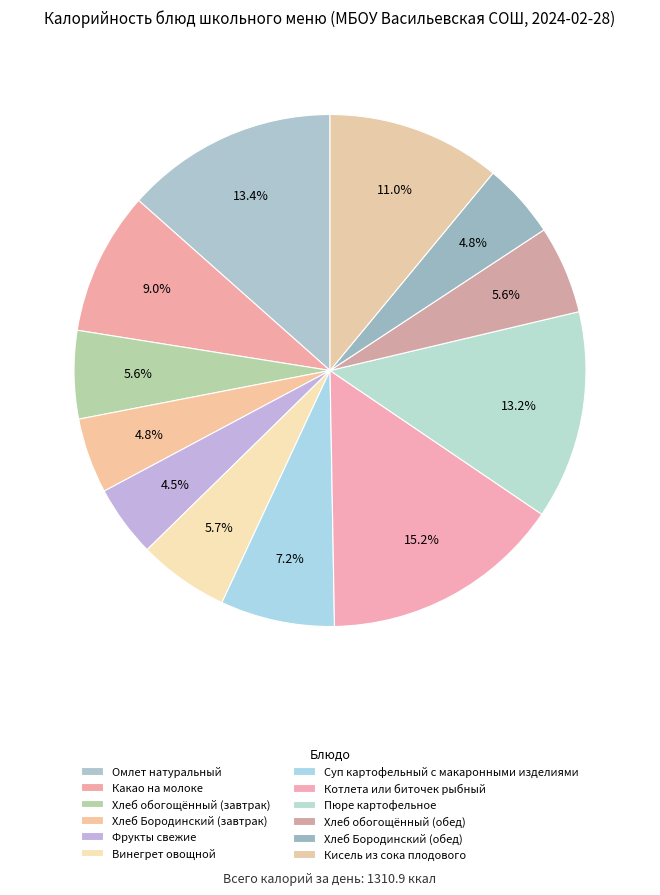

Is there a majority slice in this chart?

No